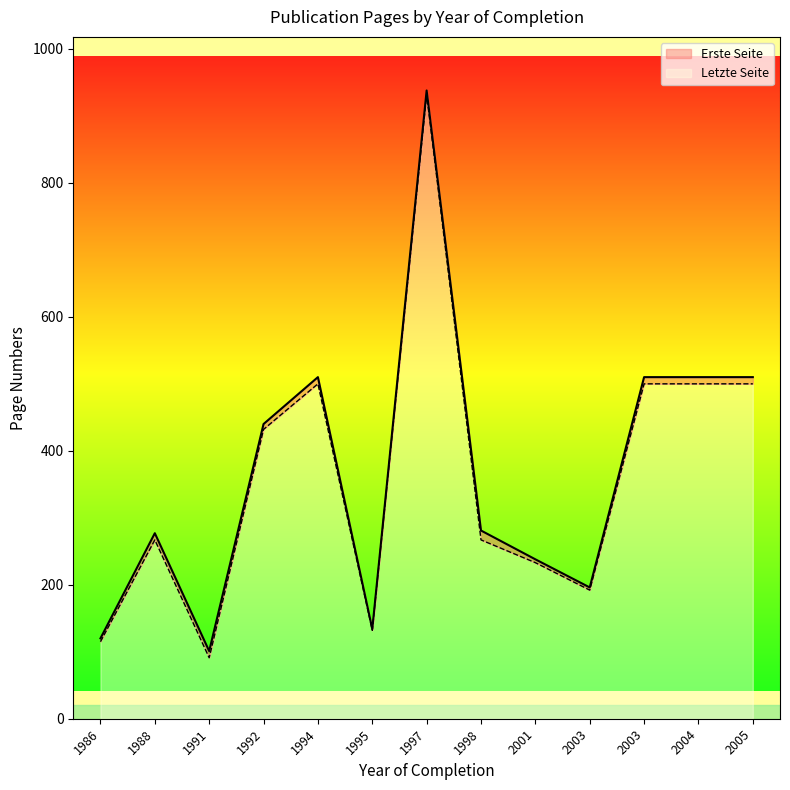

At which category is the sum across all series the highest?

1997